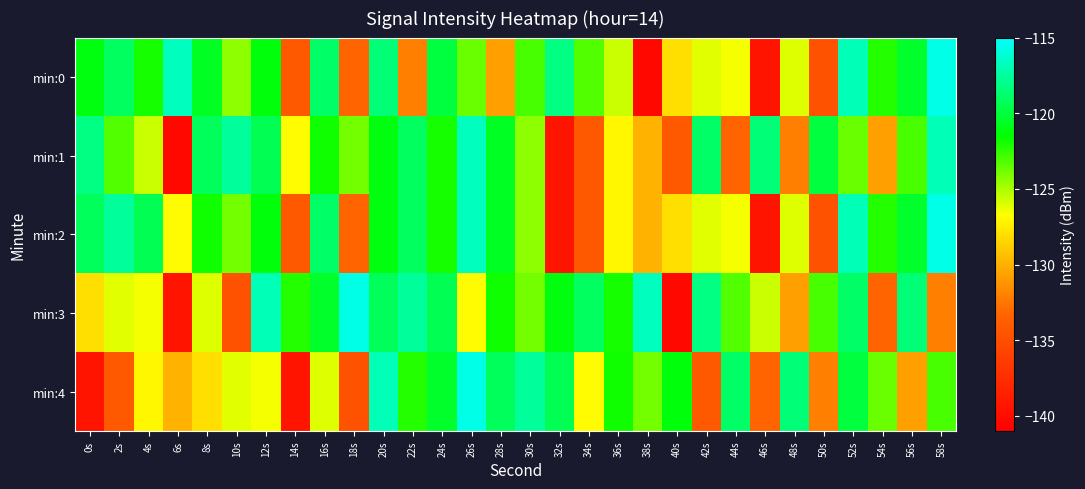

Reading left to right, extract all data points from this chart.

min:0: 0s=-121.2	2s=-119.1	4s=-122.0	6s=-116.7	8s=-120.7	10s=-124.4	12s=-121.3	14s=-134.1	16s=-118.9	18s=-133.4	20s=-118.5	22s=-132.2	24s=-119.9	26s=-123.7	28s=-130.7	30s=-123.0	32s=-118.2	34s=-123.2	36s=-125.6	38s=-140.4	40s=-128.1	42s=-126.2	44s=-126.5	46s=-139.4	48s=-126.0	50s=-134.6	52s=-116.9	54s=-122.3	56s=-120.4	58s=-115.6
min:1: 0s=-118.2	2s=-123.2	4s=-125.6	6s=-140.4	8s=-119.3	10s=-117.6	12s=-119.4	14s=-126.9	16s=-121.9	18s=-123.9	20s=-121.2	22s=-119.1	24s=-122.0	26s=-116.7	28s=-120.7	30s=-124.4	32s=-139.4	34s=-134.2	36s=-127.0	38s=-129.9	40s=-134.1	42s=-118.9	44s=-133.4	46s=-118.5	48s=-132.2	50s=-119.9	52s=-123.7	54s=-130.7	56s=-123.0	58s=-116.9
min:2: 0s=-119.3	2s=-117.6	4s=-119.4	6s=-126.9	8s=-121.9	10s=-123.9	12s=-121.3	14s=-134.1	16s=-118.9	18s=-133.4	20s=-121.2	22s=-119.1	24s=-122.0	26s=-116.7	28s=-120.7	30s=-124.4	32s=-139.4	34s=-134.2	36s=-127.0	38s=-129.9	40s=-128.1	42s=-126.2	44s=-126.5	46s=-139.4	48s=-126.0	50s=-134.6	52s=-116.9	54s=-122.3	56s=-120.4	58s=-115.6
min:3: 0s=-128.1	2s=-126.2	4s=-126.5	6s=-139.4	8s=-126.0	10s=-134.6	12s=-116.9	14s=-122.3	16s=-120.4	18s=-115.6	20s=-119.3	22s=-117.6	24s=-119.4	26s=-126.9	28s=-121.9	30s=-123.9	32s=-121.2	34s=-119.1	36s=-122.0	38s=-116.7	40s=-140.4	42s=-118.2	44s=-123.2	46s=-125.6	48s=-130.7	50s=-123.0	52s=-118.9	54s=-133.4	56s=-118.5	58s=-132.2
min:4: 0s=-139.4	2s=-134.2	4s=-127.0	6s=-129.9	8s=-128.1	10s=-126.2	12s=-126.5	14s=-139.4	16s=-126.0	18s=-134.6	20s=-116.9	22s=-122.3	24s=-120.4	26s=-115.6	28s=-119.3	30s=-117.6	32s=-119.4	34s=-126.9	36s=-121.9	38s=-123.9	40s=-121.3	42s=-134.1	44s=-118.9	46s=-133.4	48s=-118.5	50s=-132.2	52s=-119.9	54s=-123.7	56s=-130.7	58s=-123.0